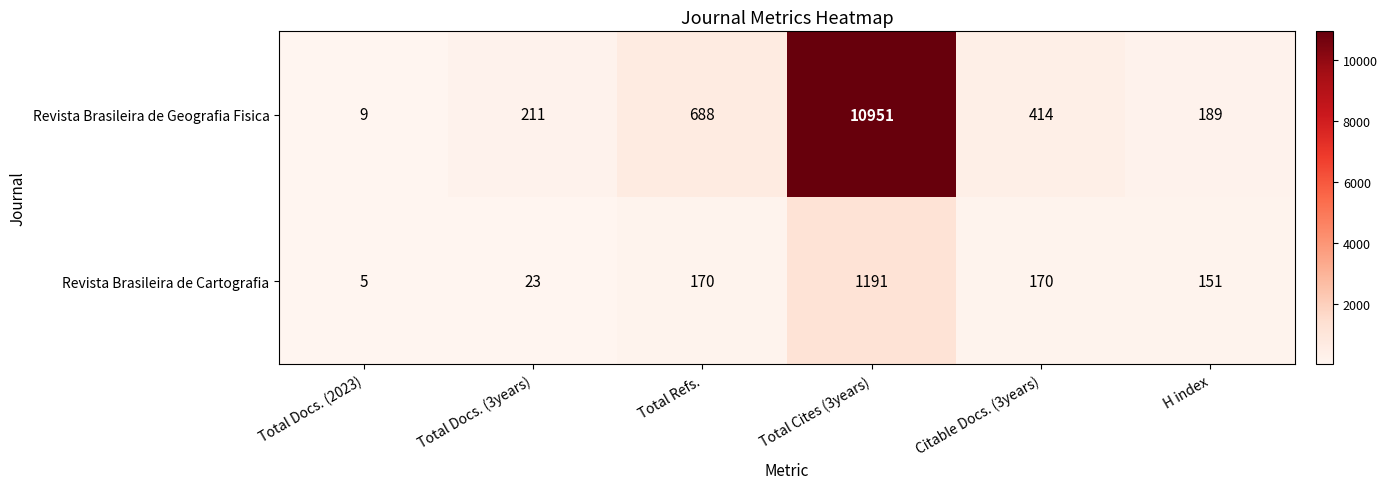

Which series changed the most between Total Docs. (2023) and Total Docs. (3years)?

Revista Brasileira de Geografia Fisica